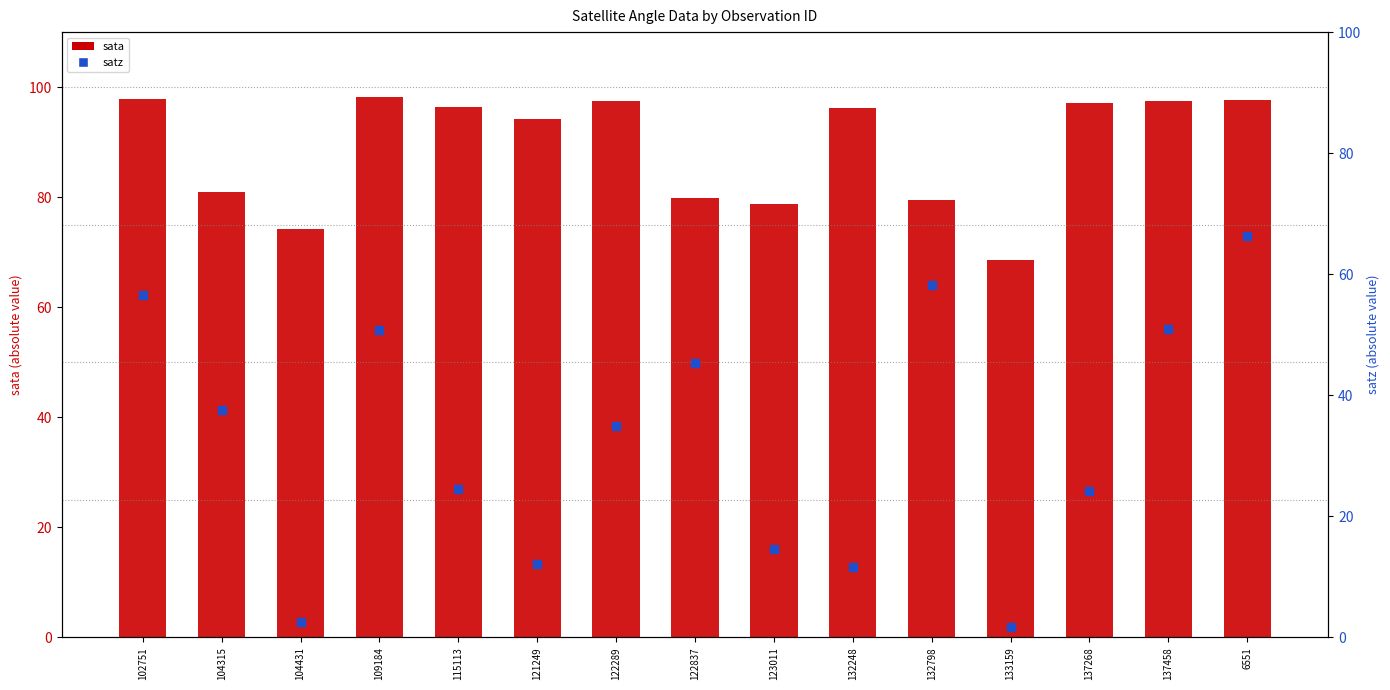

What is the total value across all series at 132248?

107.9